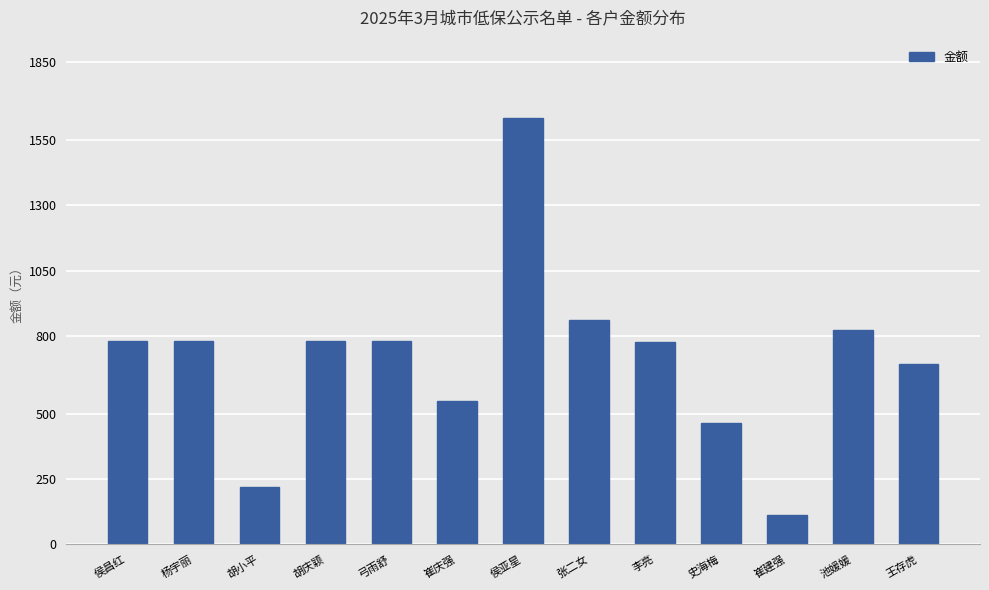

What is the greatest value displayed?

1635